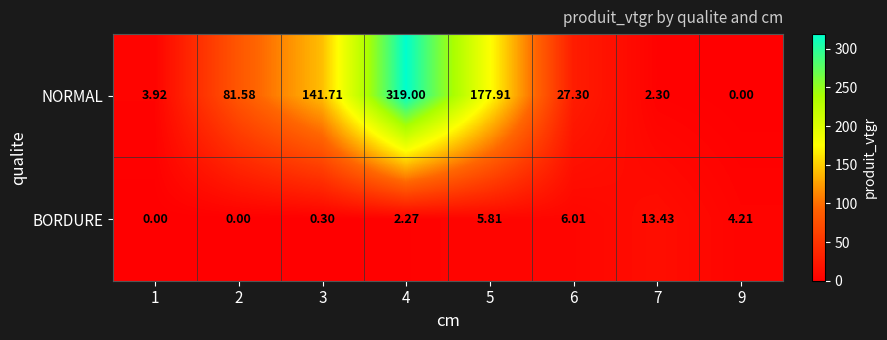

Which series has the largest total across all categories?

NORMAL